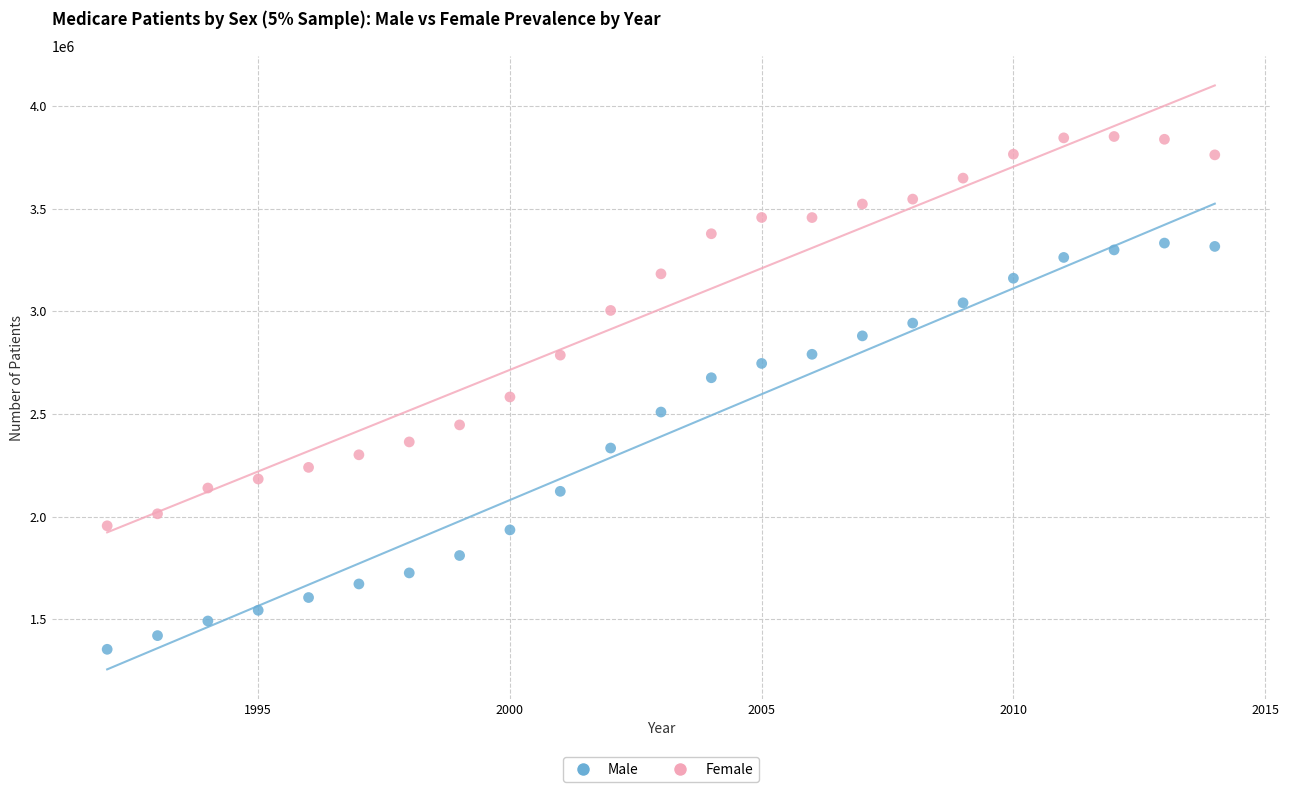

Which series reaches the maximum Y coordinate?

Female